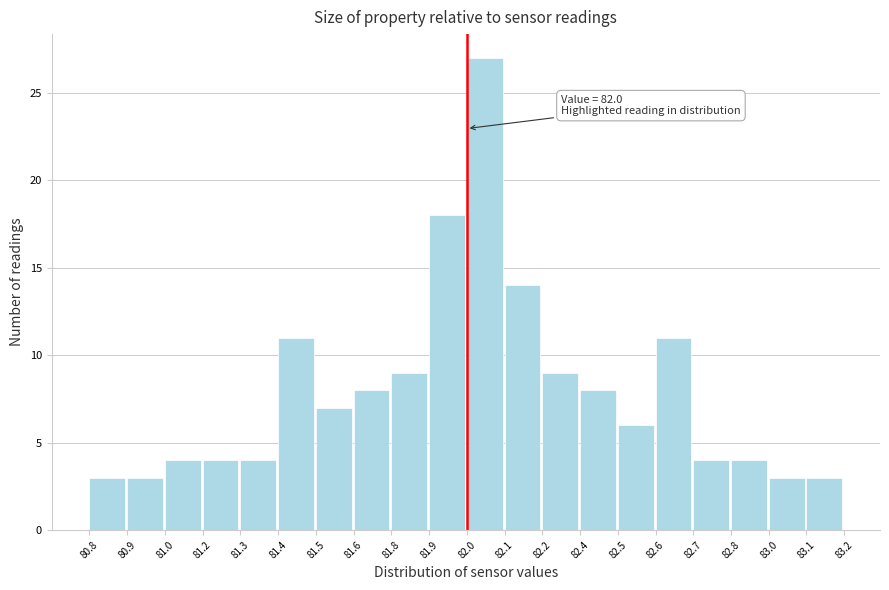

Reading left to right, extract all data points from this chart.

3	3	4	4	4	11	7	8	9	18	27	14	9	8	6	11	4	4	3	3